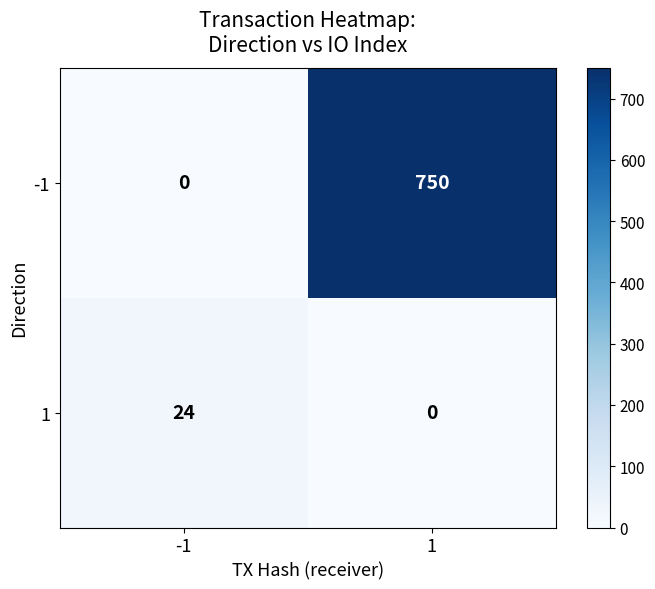

What is the sum of all 1 values?

24